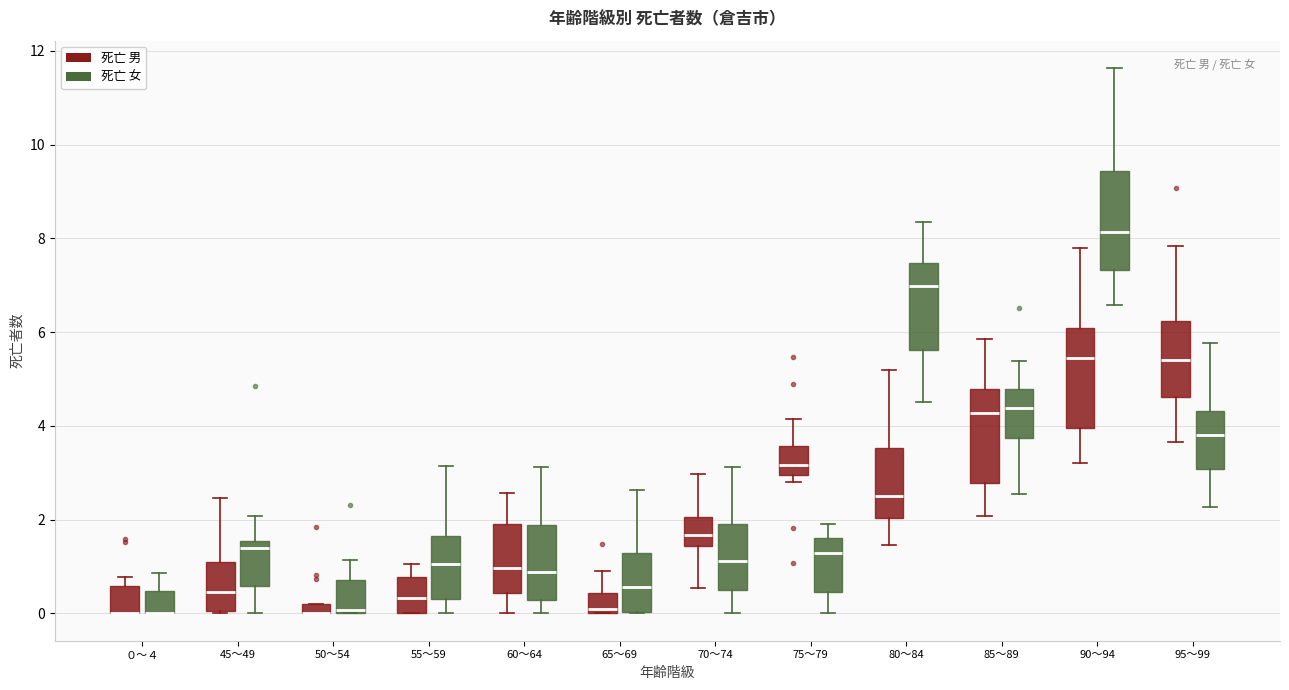

Where does the lower whisker of the box for 70～74 (死亡 男) end on the y-axis? The values are not printed on the chart, so give them approximately, as read against the axis.

0.6